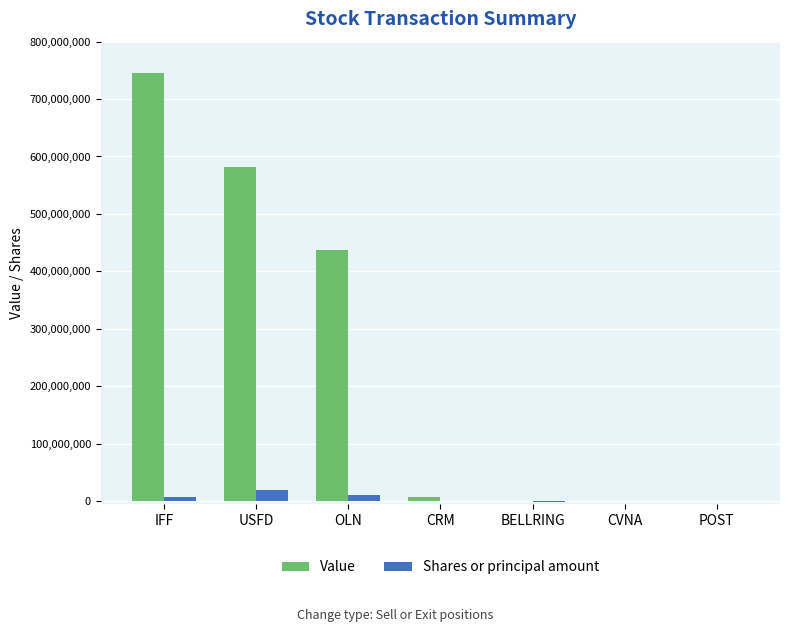

What are all the series names shown in the legend?

Value, Shares or principal amount